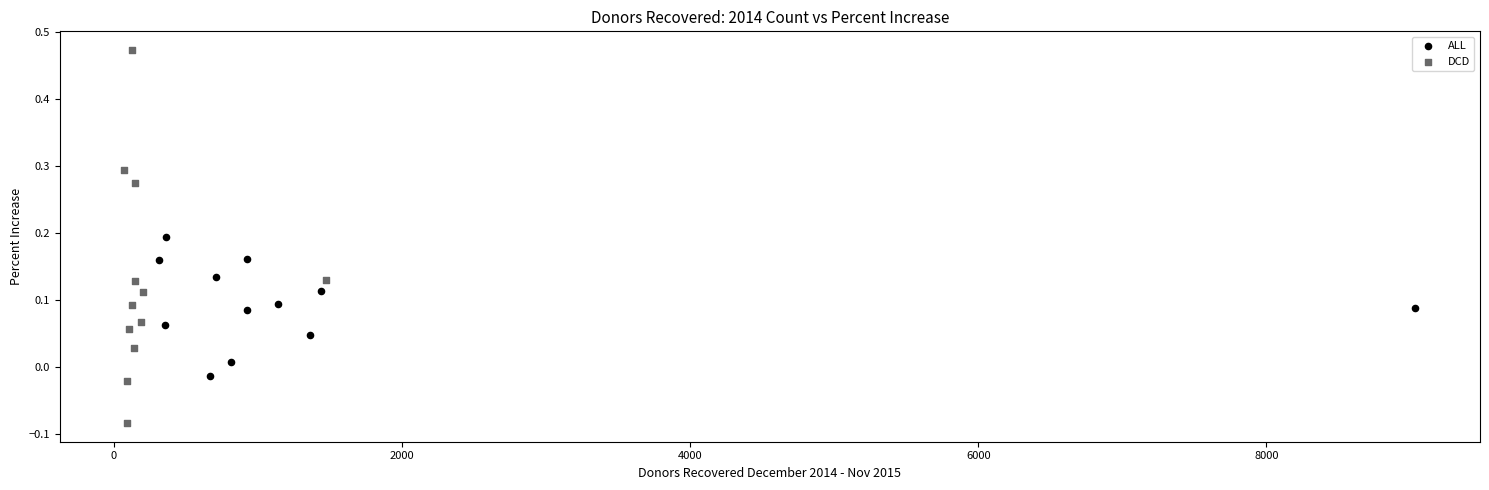

Which series reaches the minimum Y coordinate?

DCD